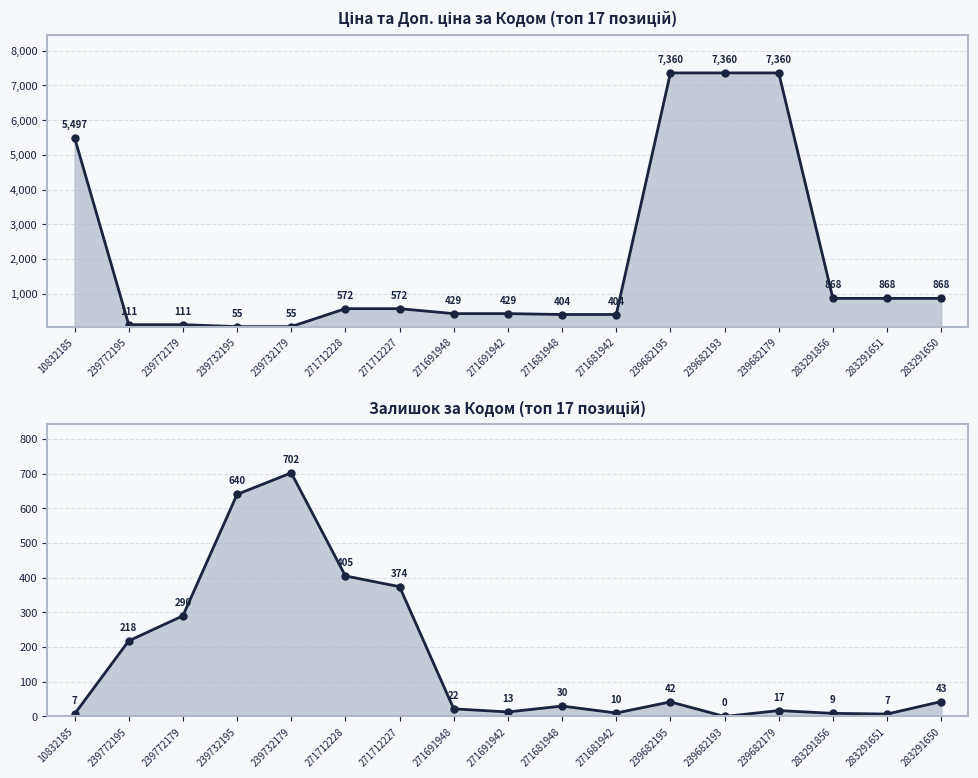

Reading left to right, list all the values displayed in this chart.

Ціна: 5497.3	110.5	110.5	55.3	55.3	571.6	571.6	429.3	429.3	403.6	403.6	7360.2	7360.2	7360.2	868.0	868.0	868.0
Залишок: 7.0	218.0	290.0	640.0	702.0	405.0	374.0	22.0	13.0	30.0	10.0	42.0	0.0	17.0	9.0	7.0	43.0